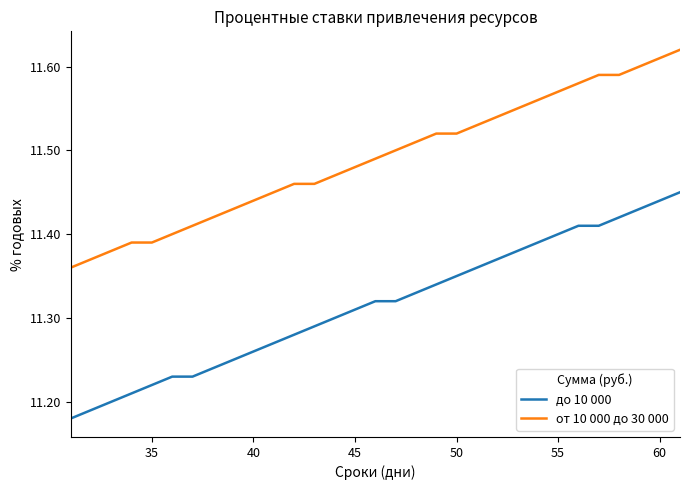

What is the difference between the maximum and minimum values in the до 10 000 series?

0.3